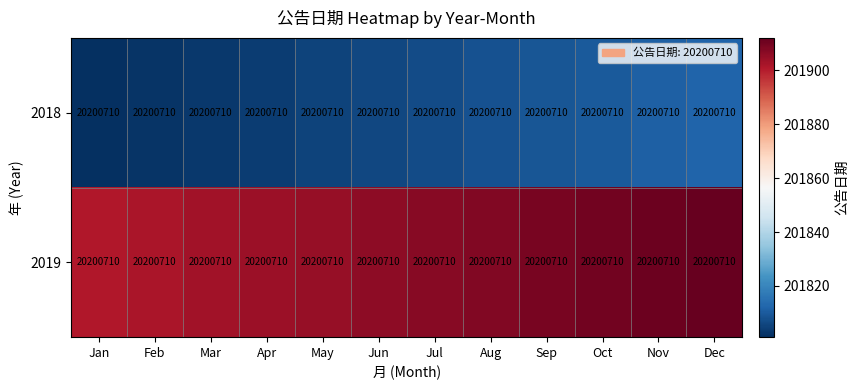

What is the maximum value for 2019?

201912